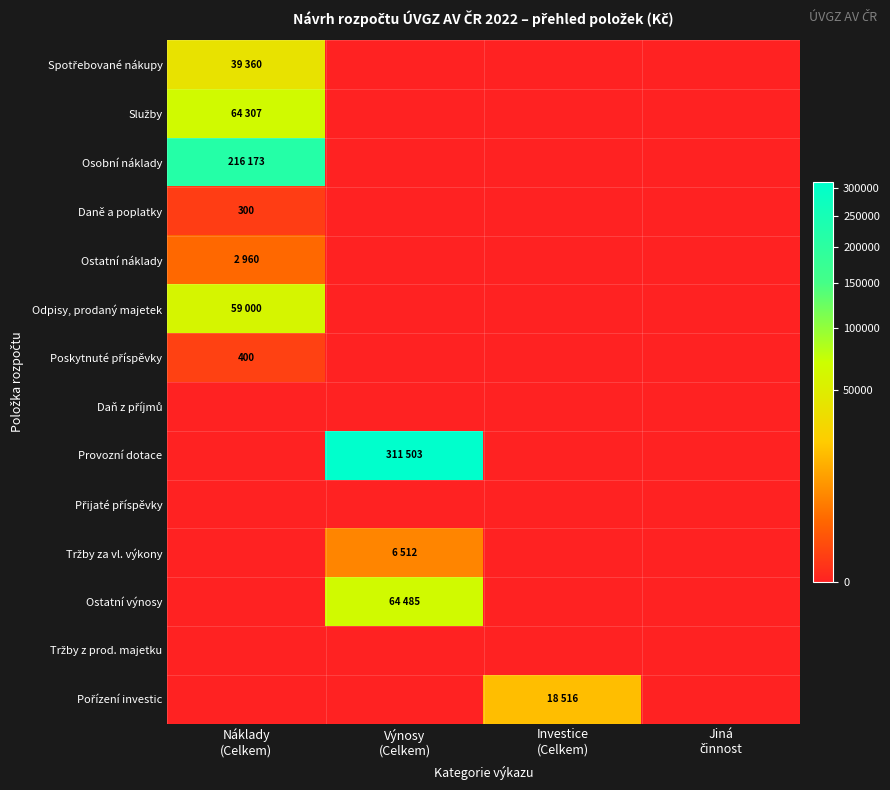

What is the difference between the maximum and second lowest values in the Pořízení investic series?

18516